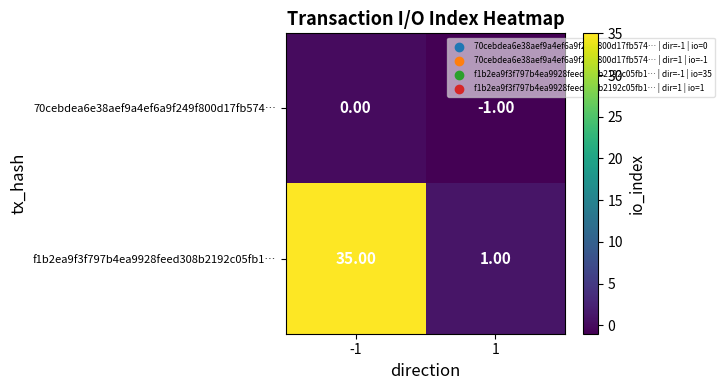

Which series has the widest spread of values?

f1b2ea9f3f797b4ea9928feed308b2192c05fb1…